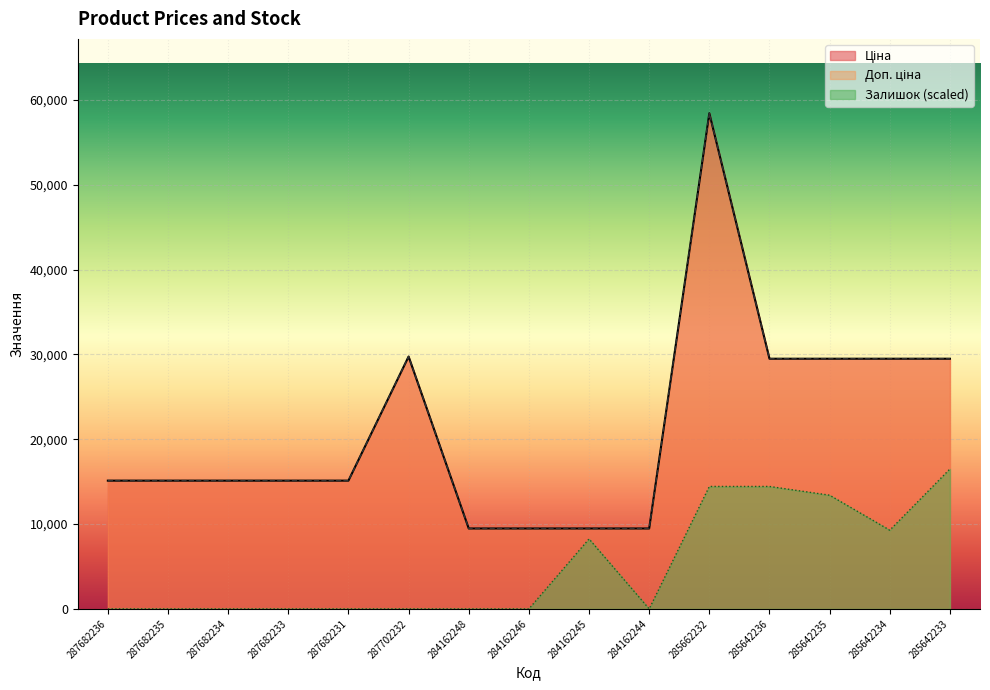

At how many categories does at least one series exceed 34393?

1